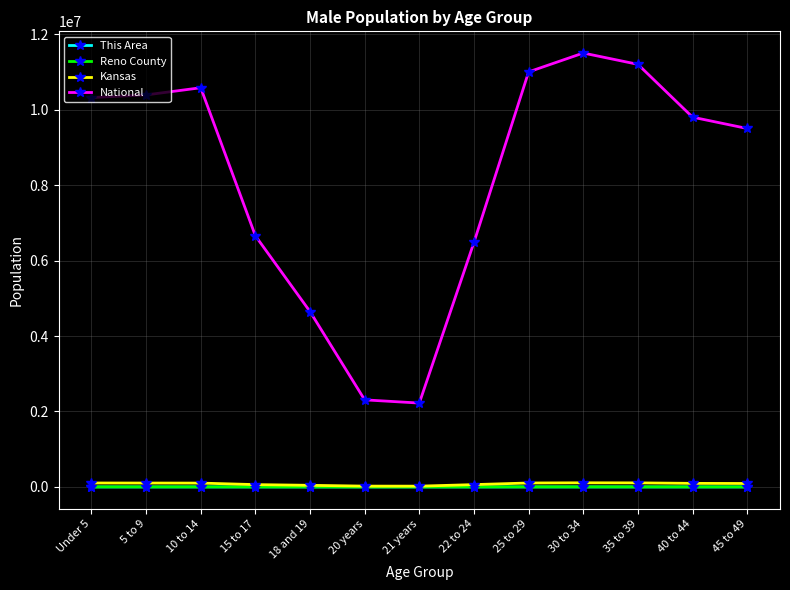

What is the maximum value shown in the chart?

11500000